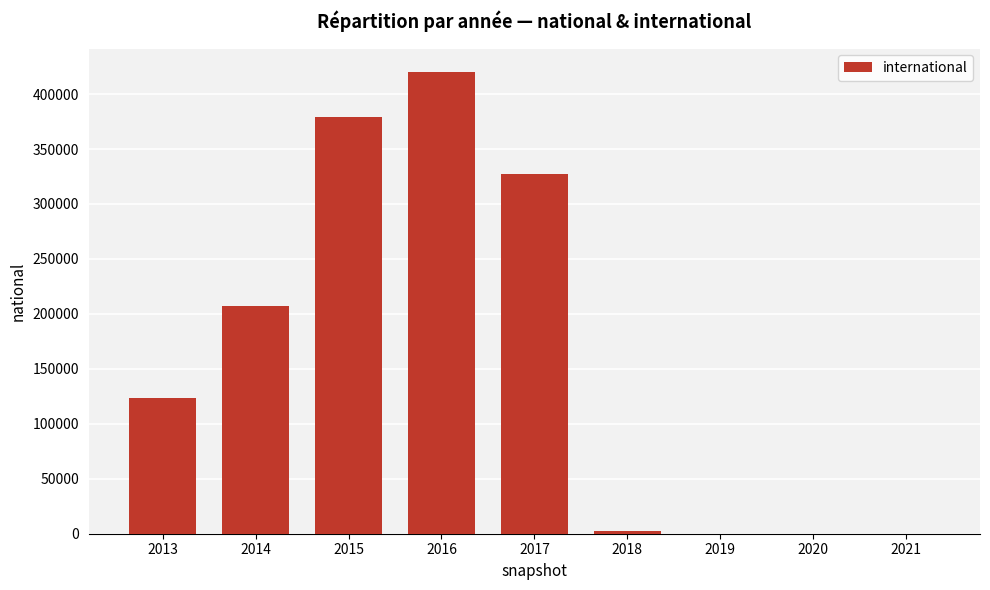

What is the maximum value shown in the chart?

420439